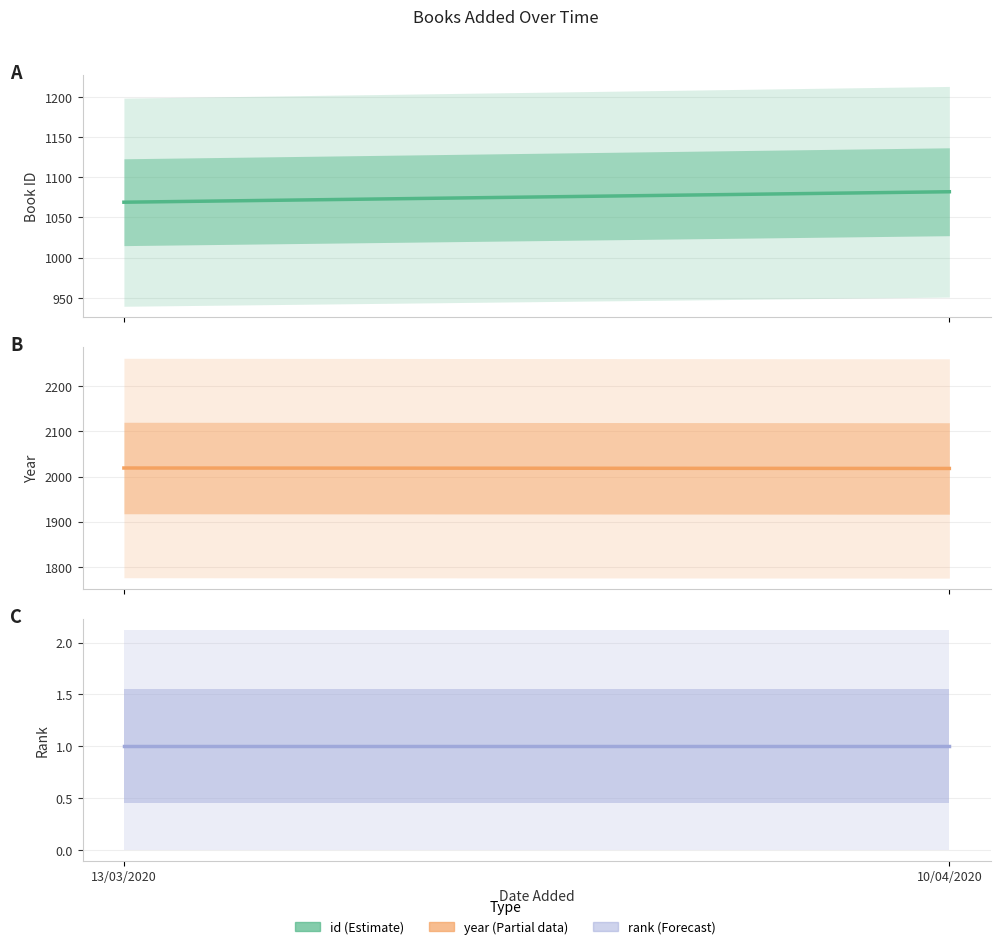

Does the chart display data point markers on the line(s)?

No